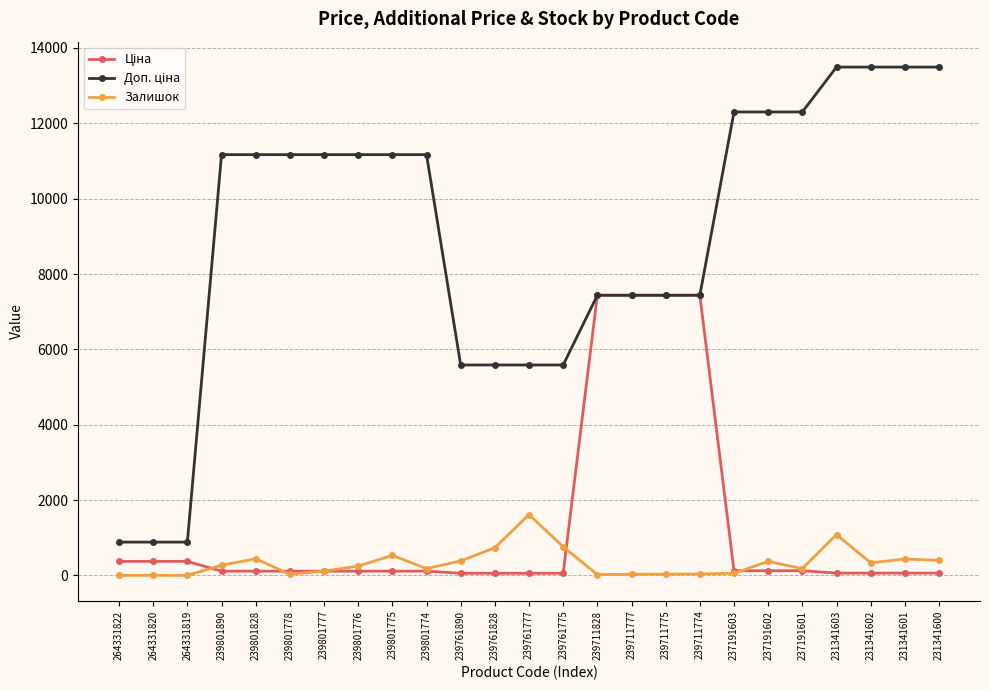

The Залишок series shows 434.0 at 231341601. True or false?

True